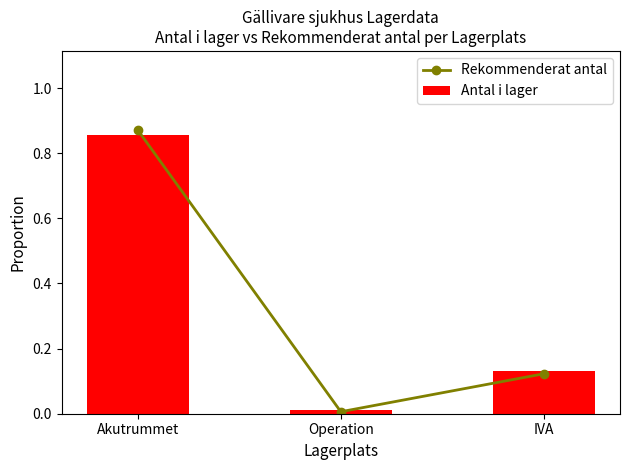

How many data points does each series have?

3